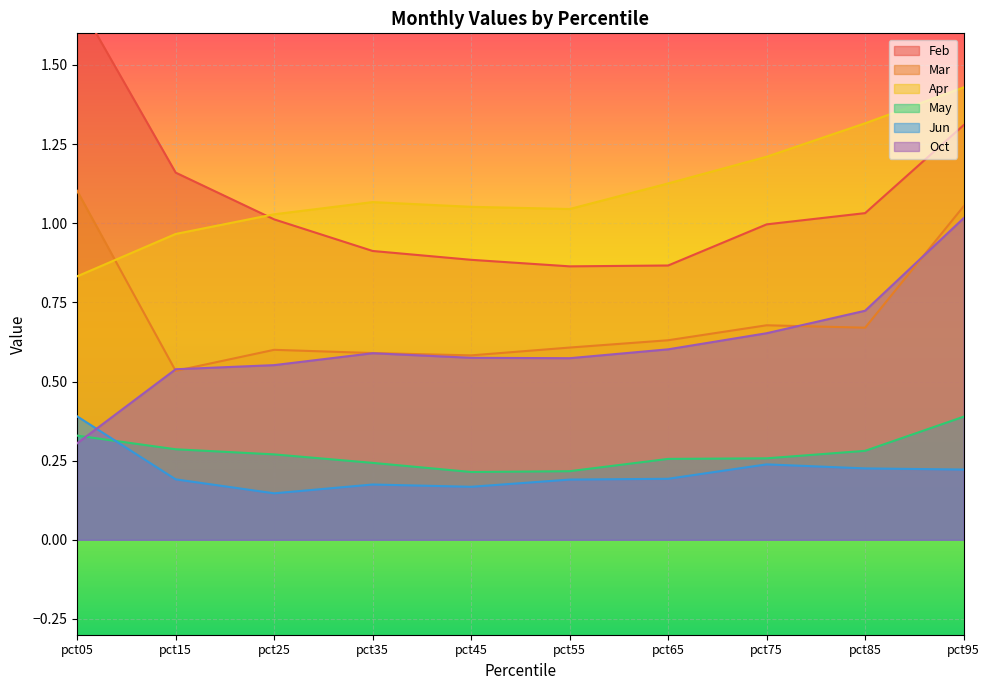

What is the approximate value of Mar at pct65?

0.6